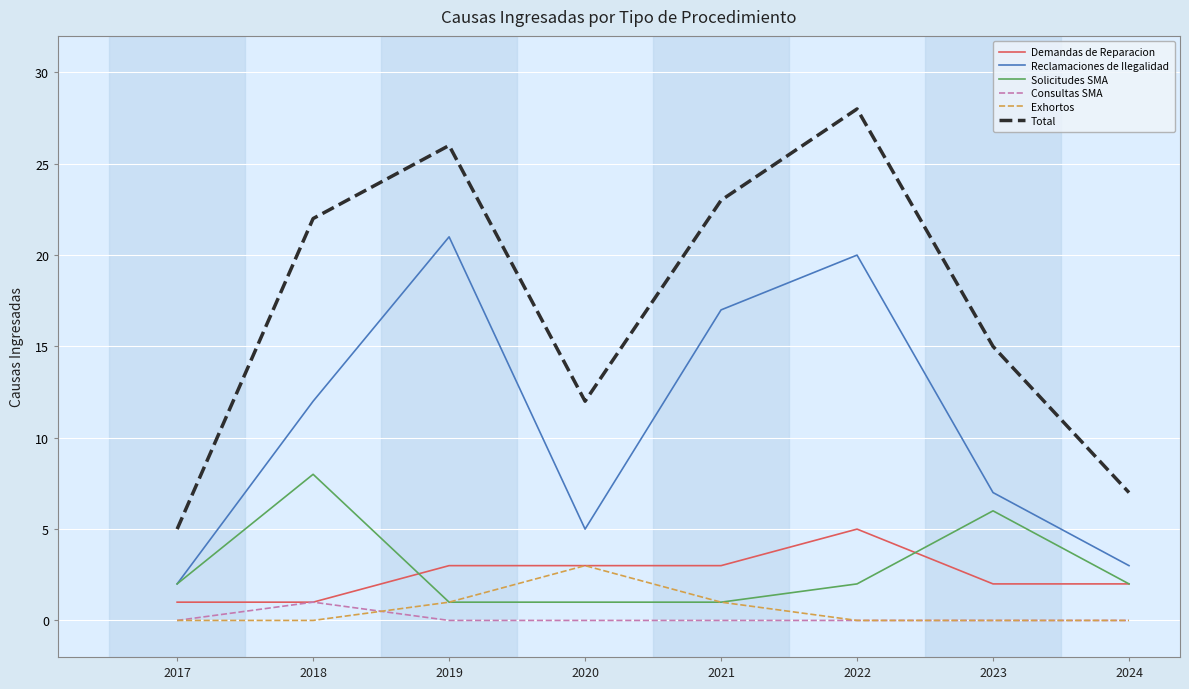

True or false: Consultas SMA and Total cross at least once.

False